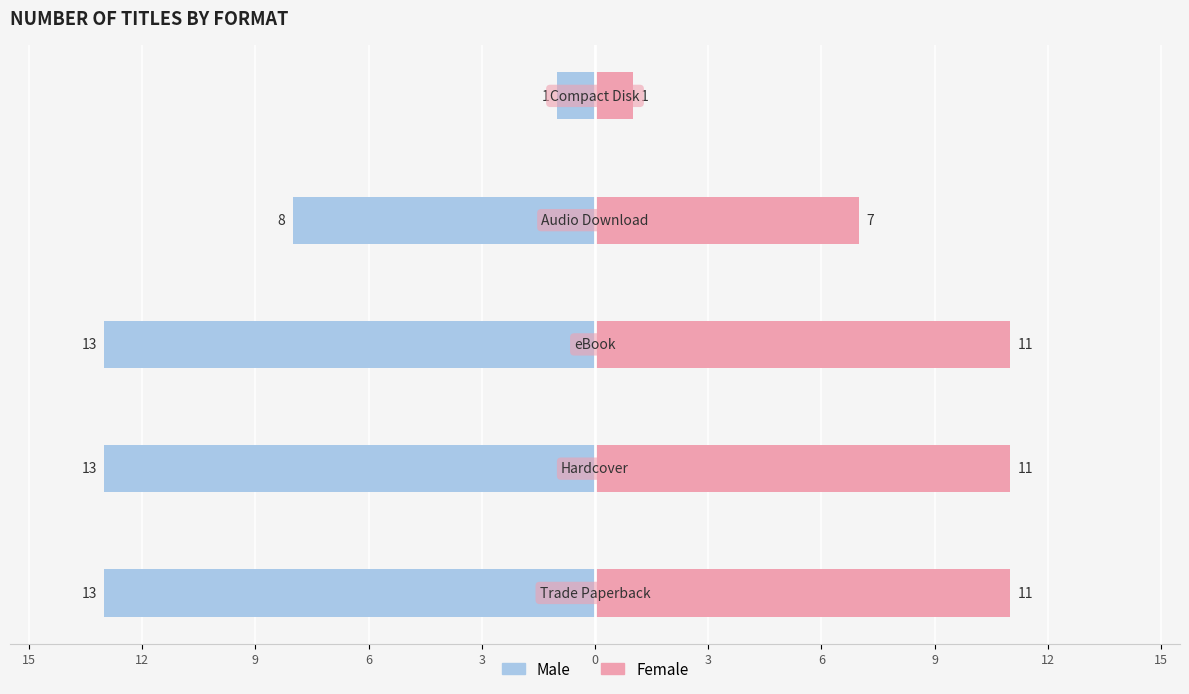

What are all the series names shown in the legend?

Male, Female